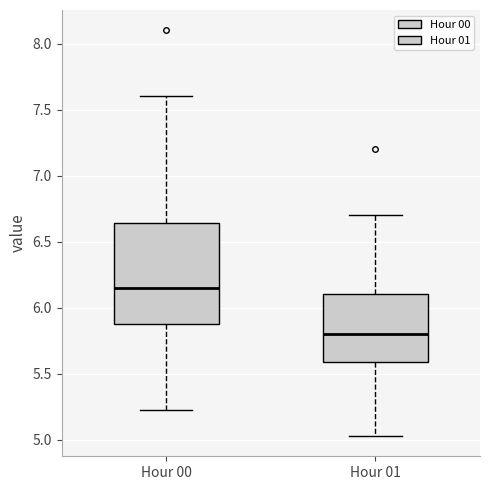

Reading left to right, read every box against the y-axis: the position of its median line, the range the box covers, and the ends of its whiskers. The values are not printed on the chart, so give them approximately, as read against the axis.

Hour 00: median 6.15, box 5.90 to 6.65, whiskers 5.25 to 7.60
Hour 01: median 5.80, box 5.60 to 6.10, whiskers 5.05 to 6.70